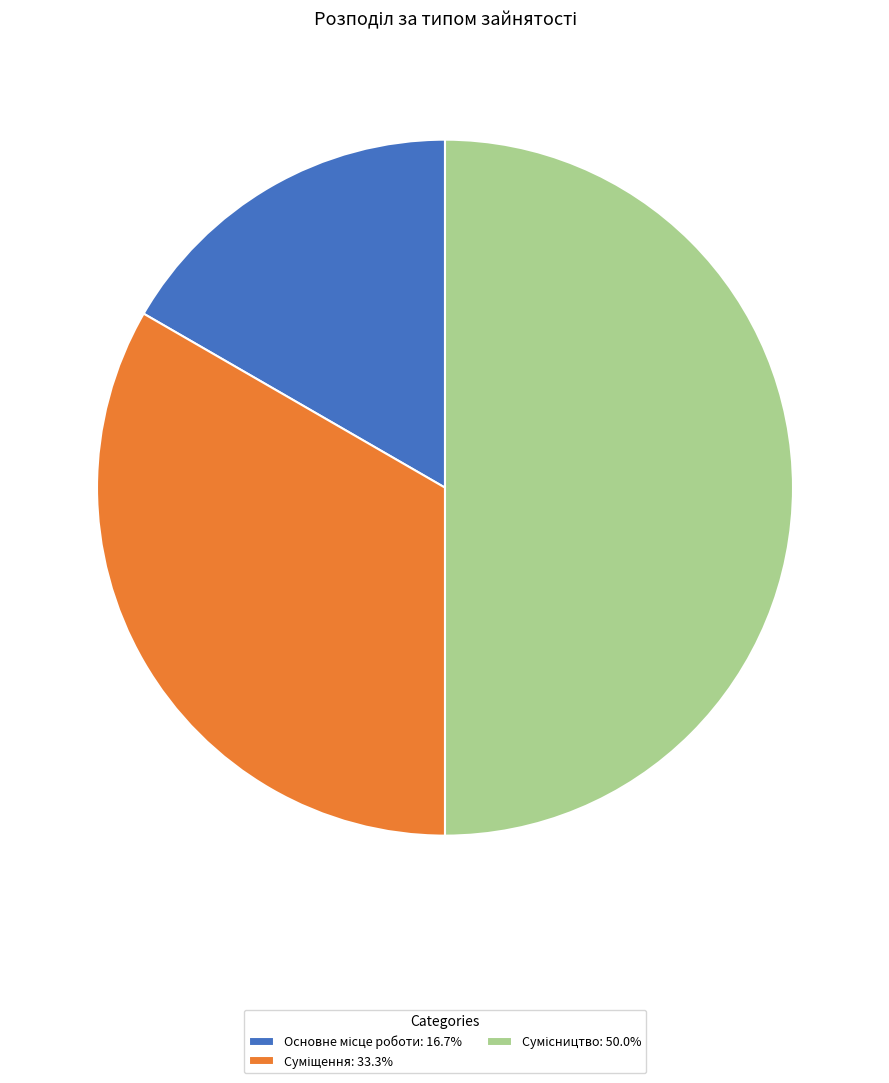

To the nearest percent, what portion does Суміщення represent?

33%